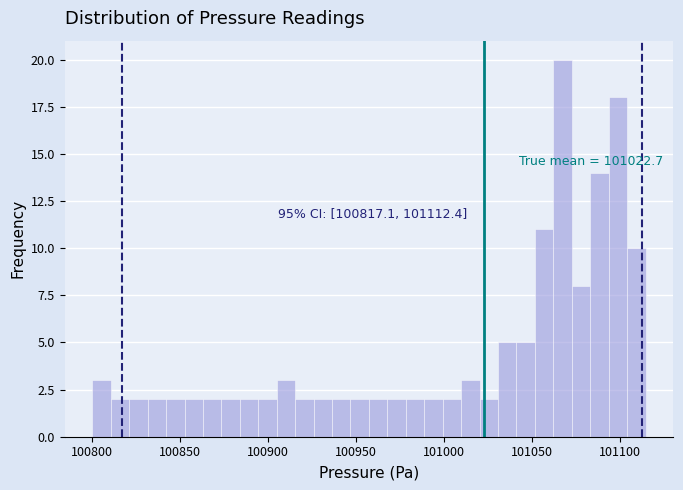

Read against the x-axis, roughly where is the centre of the tallest bar?

101065